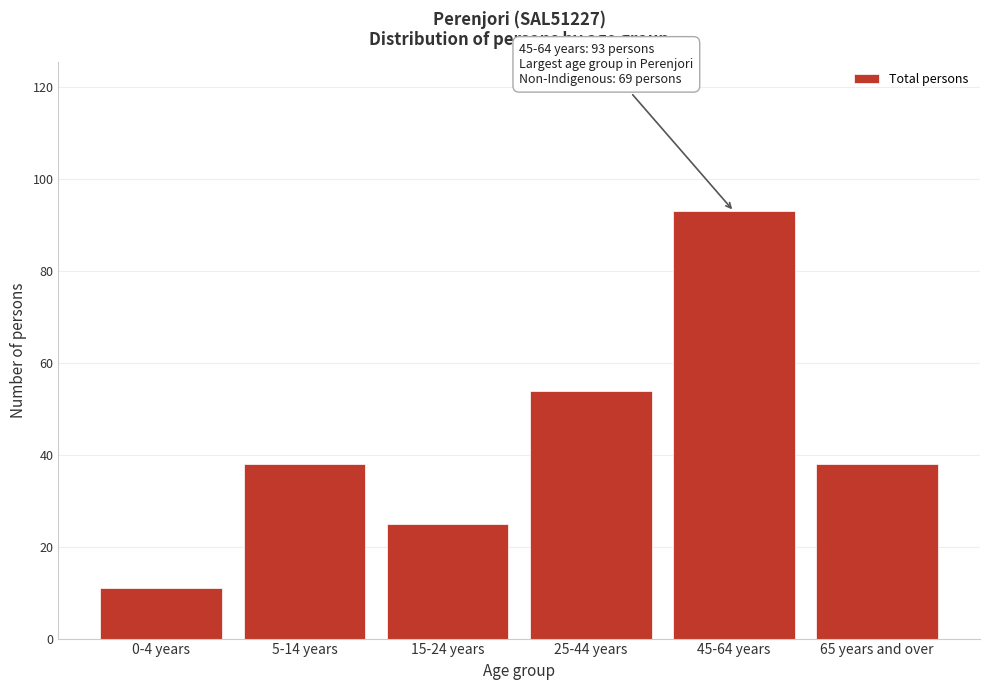

Reading right to left, what are all the values shown in this chart?

38	93	54	25	38	11